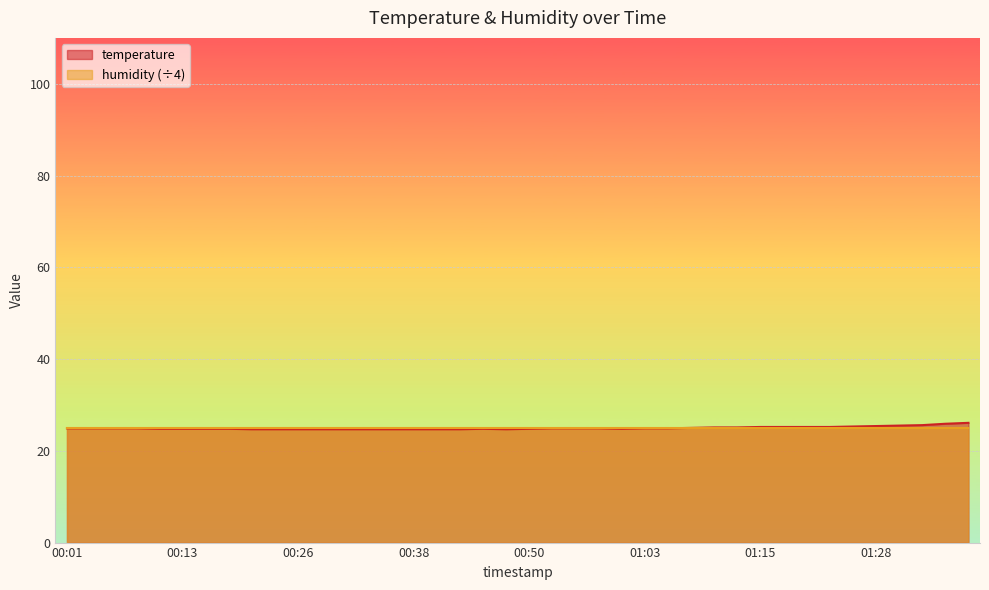

What is the value of the 27th point from the left?

24.9